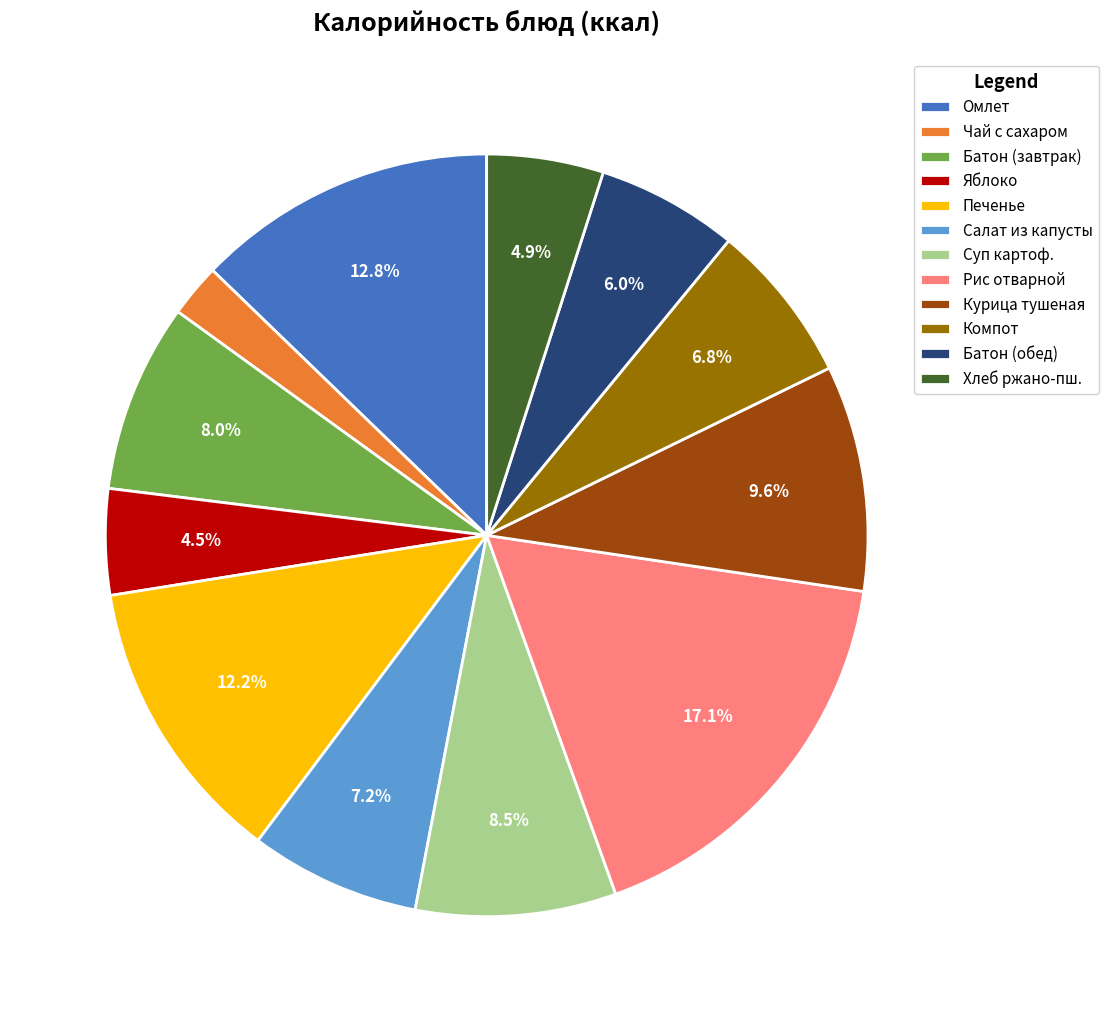

Combined, do Чай с сахаром and Яблоко account for over 50%?

No